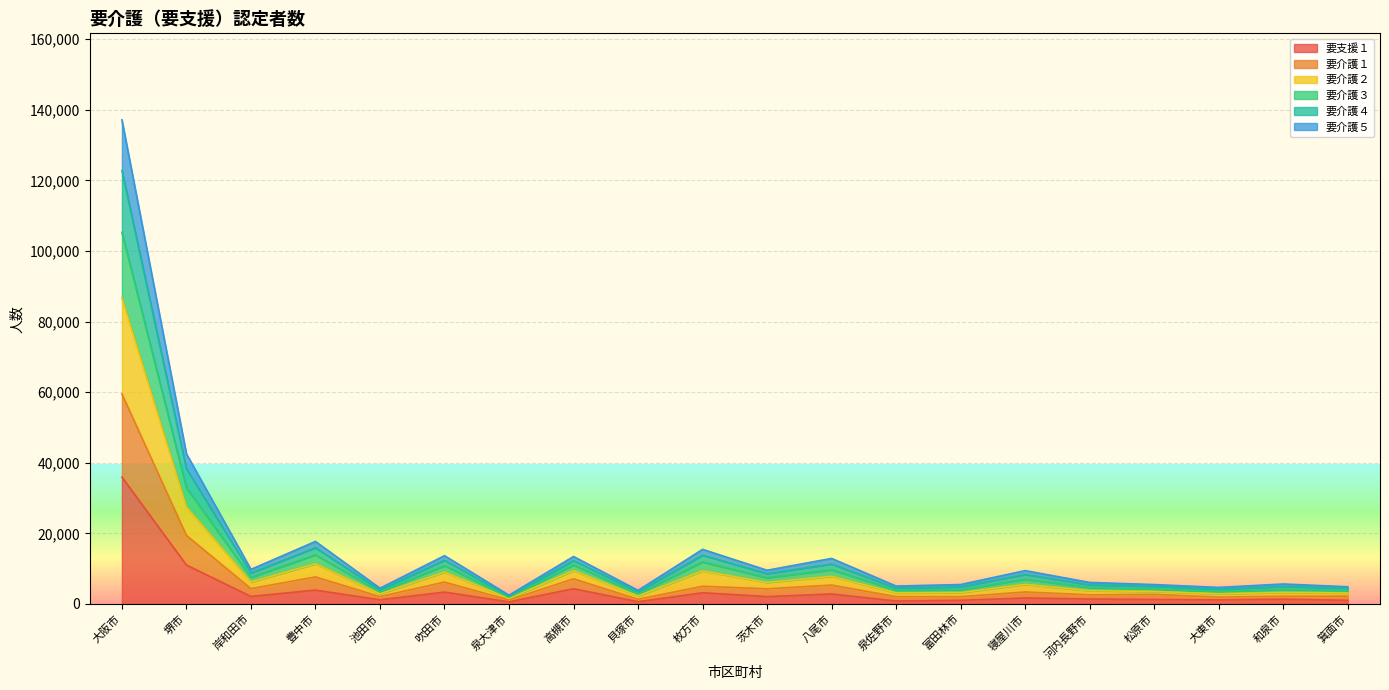

Reading right to left, list all the values displayed in this chart.

要介護５: 箕面市=4863	和泉市=5649	大東市=4672	松原市=5484	河内長野市=6090	寝屋川市=9439	富田林市=5492	泉佐野市=5061	八尾市=12893	茨木市=9539	枚方市=15461	貝塚市=3842	高槻市=13439	泉大津市=2478	吹田市=13677	池田市=4452	豊中市=17708	岸和田市=9781	堺市=42525	大阪市=137132
要介護４: 箕面市=4398	和泉市=4949	大東市=4128	松原市=4984	河内長野市=5395	寝屋川市=8346	富田林市=4834	泉佐野市=4488	八尾市=11308	茨木市=8570	枚方市=13809	貝塚市=3402	高槻市=12269	泉大津市=2227	吹田市=12377	池田市=3961	豊中市=15924	岸和田市=8749	堺市=38281	大阪市=122802
要介護３: 箕面市=3815	和泉市=4125	大東市=3545	松原市=4214	河内長野市=4650	寝屋川市=7000	富田林市=4018	泉佐野市=3931	八尾市=9652	茨木市=7422	枚方市=11881	貝塚市=2853	高槻市=11031	泉大津市=1905	吹田市=10840	池田市=3436	豊中市=13891	岸和田市=7516	堺市=32901	大阪市=105265
要介護２: 箕面市=3106	和泉市=3234	大東市=2872	松原市=3530	河内長野市=3759	寝屋川市=5533	富田林市=3211	泉佐野市=3135	八尾市=7821	茨木市=6089	枚方市=9360	貝塚市=2266	高槻市=9432	泉大津市=1555	吹田市=9005	池田市=2867	豊中市=11351	岸和田市=6230	堺市=27454	大阪市=86701
要介護１: 箕面市=2197	和泉市=2166	大東市=1935	松原市=2688	河内長野市=2574	寝屋川市=3388	富田林市=2039	泉佐野市=2058	八尾市=5342	茨木市=4276	枚方市=5013	貝塚市=1306	高槻市=7114	泉大津市=1103	吹田市=6184	池田市=2069	豊中市=7649	岸和田市=4320	堺市=19413	大阪市=59488
要支援１: 箕面市=1013	和泉市=1356	大東市=1145	松原市=1256	河内長野市=1399	寝屋川市=1675	富田林市=1019	泉佐野市=826	八尾市=2817	茨木市=2081	枚方市=3162	貝塚市=616	高槻市=4305	泉大津市=583	吹田市=3348	池田市=1160	豊中市=3912	岸和田市=2126	堺市=11014	大阪市=35923